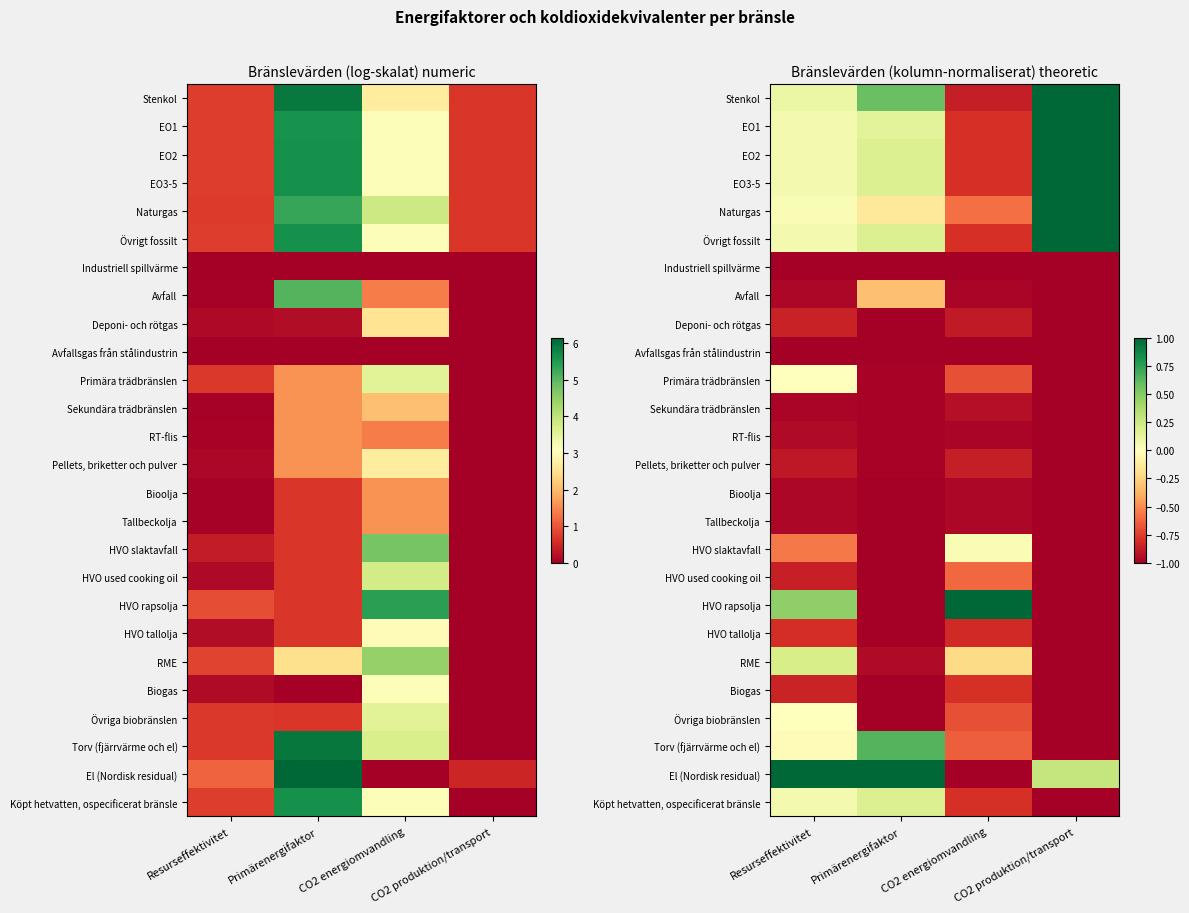

The value of Stenkol at CO2 energiomvandling is -0.6. True or false?

False